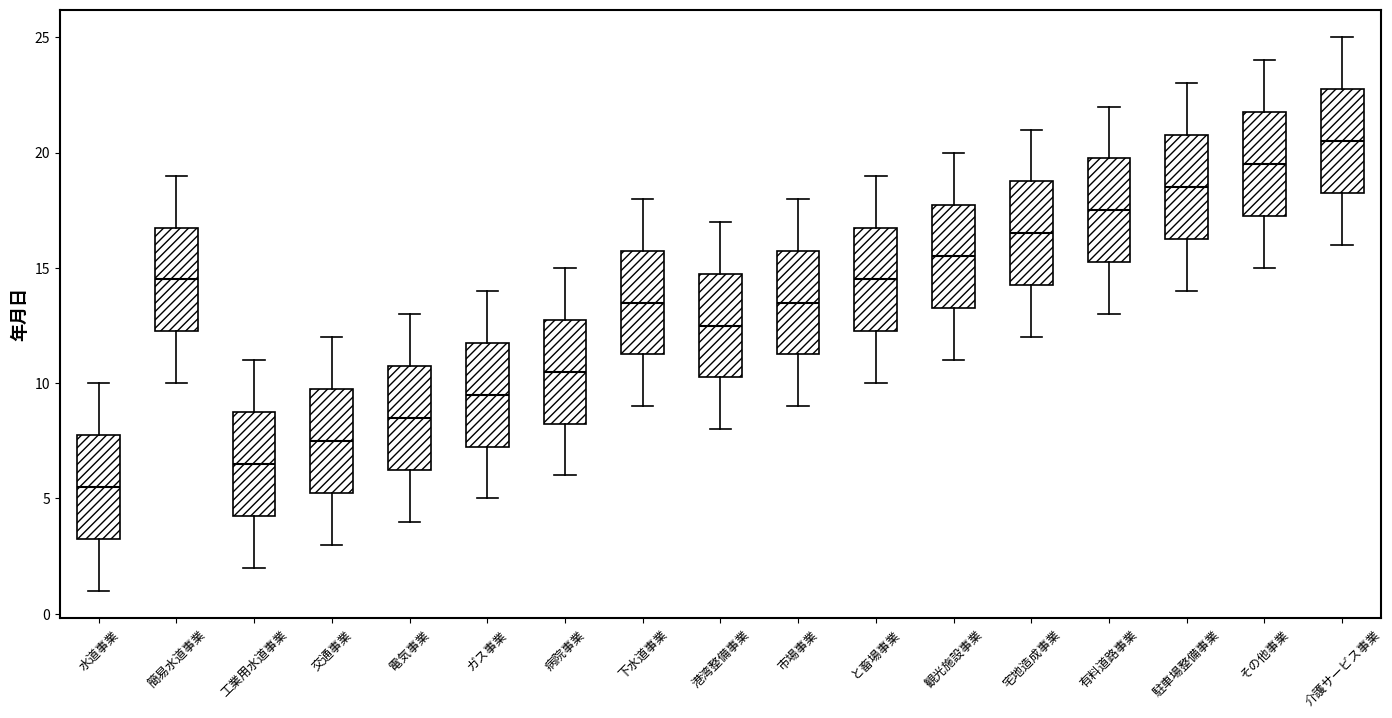

Reading left to right, read every box against the y-axis: the position of its median line, the range the box covers, and the ends of its whiskers. The values are not printed on the chart, so give them approximately, as read against the axis.

水道事業: median 5.5, box 3.5 to 8.0, whiskers 1.0 to 10.0
簡易水道事業: median 14.5, box 12.5 to 17.0, whiskers 10.0 to 19.0
工業用水道事業: median 6.5, box 4.5 to 9.0, whiskers 2.0 to 11.0
交通事業: median 7.5, box 5.5 to 10.0, whiskers 3.0 to 12.0
電気事業: median 8.5, box 6.5 to 11.0, whiskers 4.0 to 13.0
ガス事業: median 9.5, box 7.5 to 12.0, whiskers 5.0 to 14.0
病院事業: median 10.5, box 8.5 to 13.0, whiskers 6.0 to 15.0
下水道事業: median 13.5, box 11.5 to 16.0, whiskers 9.0 to 18.0
港湾整備事業: median 12.5, box 10.5 to 15.0, whiskers 8.0 to 17.0
市場事業: median 13.5, box 11.5 to 16.0, whiskers 9.0 to 18.0
と畜場事業: median 14.5, box 12.5 to 17.0, whiskers 10.0 to 19.0
観光施設事業: median 15.5, box 13.5 to 18.0, whiskers 11.0 to 20.0
宅地造成事業: median 16.5, box 14.5 to 19.0, whiskers 12.0 to 21.0
有料道路事業: median 17.5, box 15.5 to 20.0, whiskers 13.0 to 22.0
駐車場整備事業: median 18.5, box 16.5 to 21.0, whiskers 14.0 to 23.0
その他事業: median 19.5, box 17.5 to 22.0, whiskers 15.0 to 24.0
介護サービス事業: median 20.5, box 18.5 to 23.0, whiskers 16.0 to 25.0